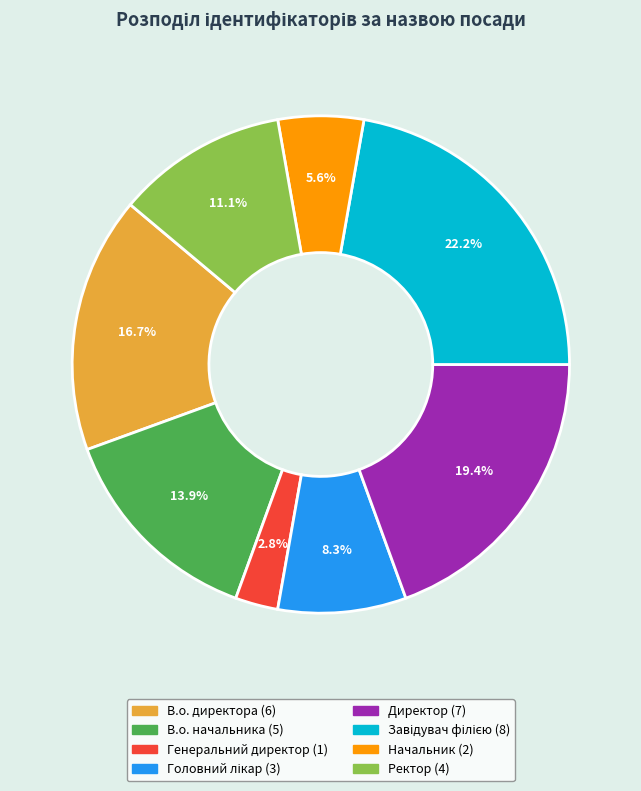

Which slice is the smallest?

Генеральний директор